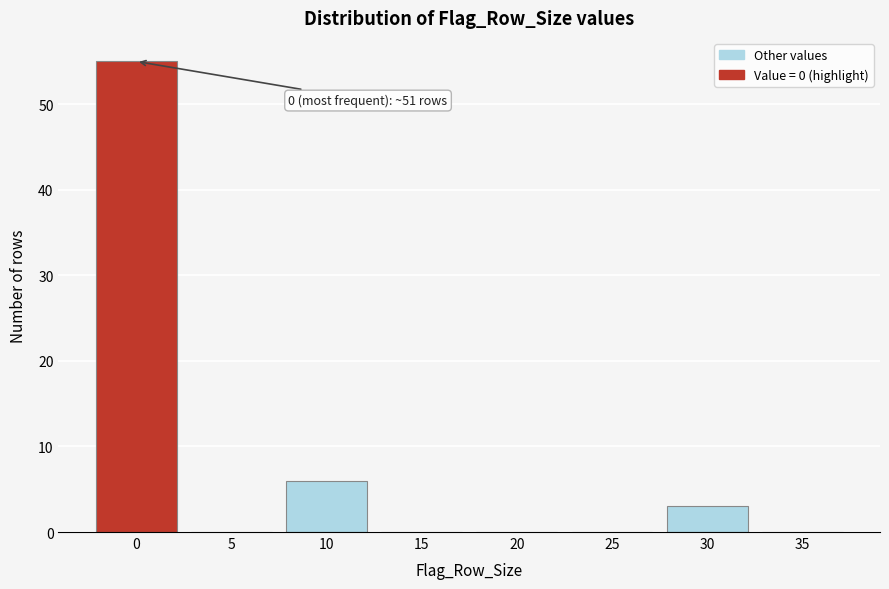

Reading right to left, list all the values displayed in this chart.

35=0	30=3	25=0	20=0	15=0	10=6	5=0	0=55